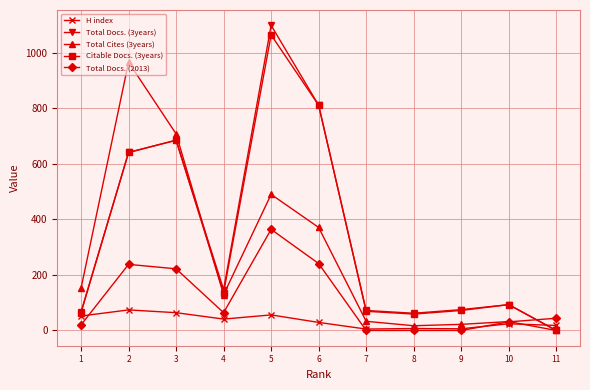

At which category is the sum across all series the highest?

5